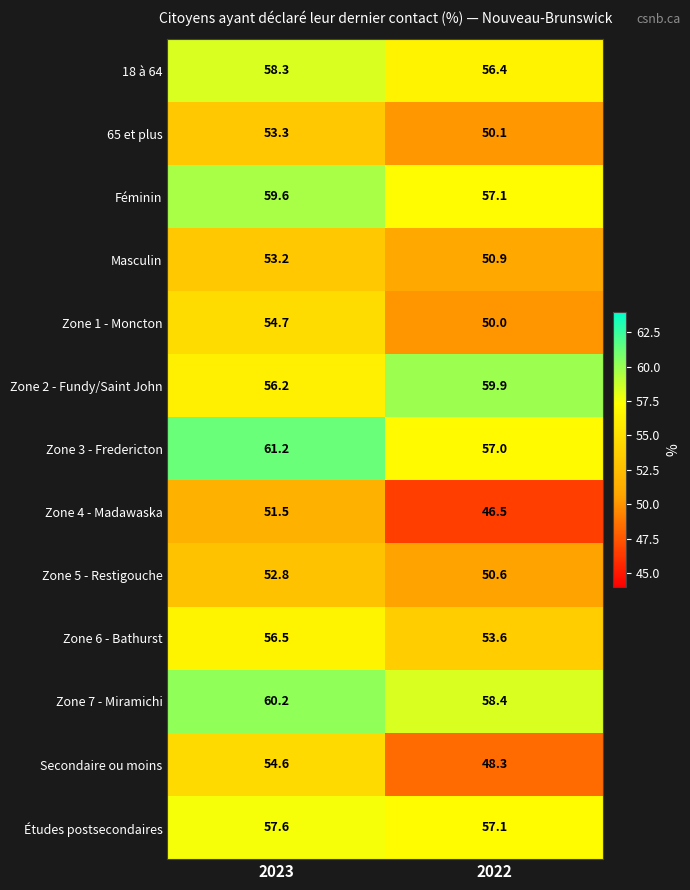

What is the minimum value shown in the chart?

46.5